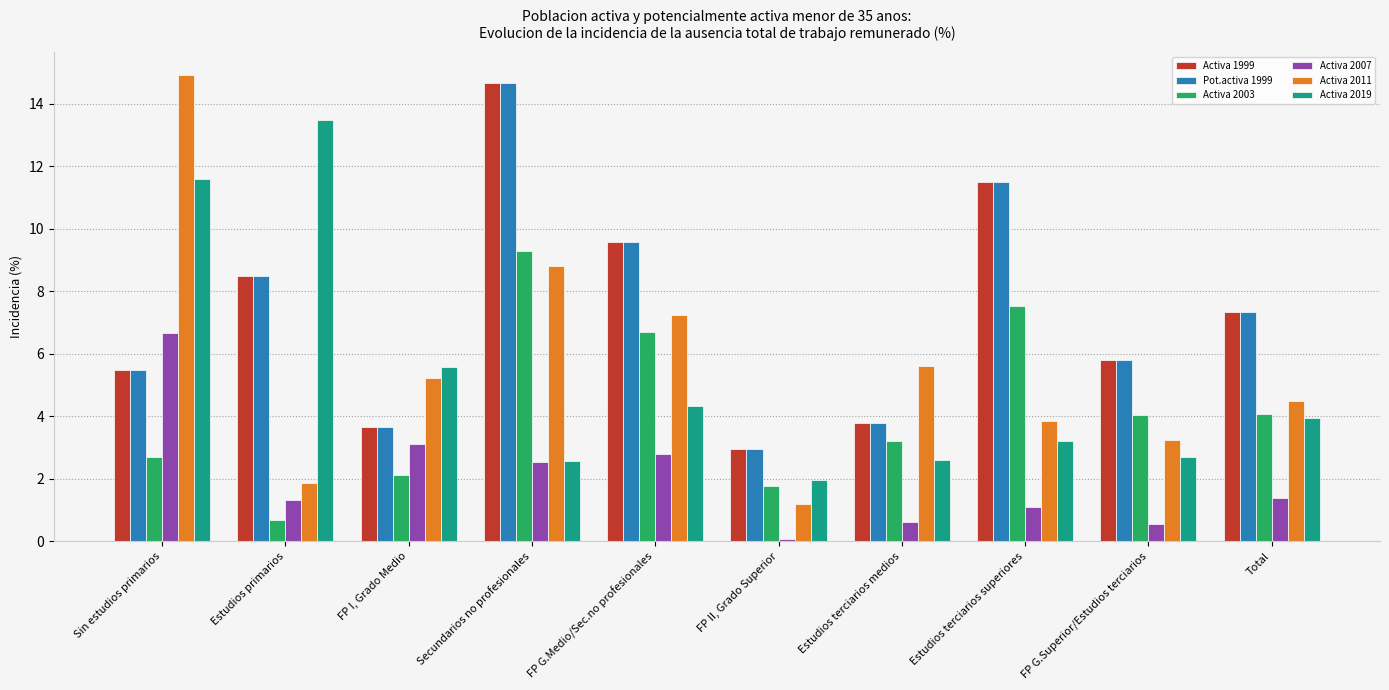

What is the label of the 4th bar from the left?

Secundarios no profesionales